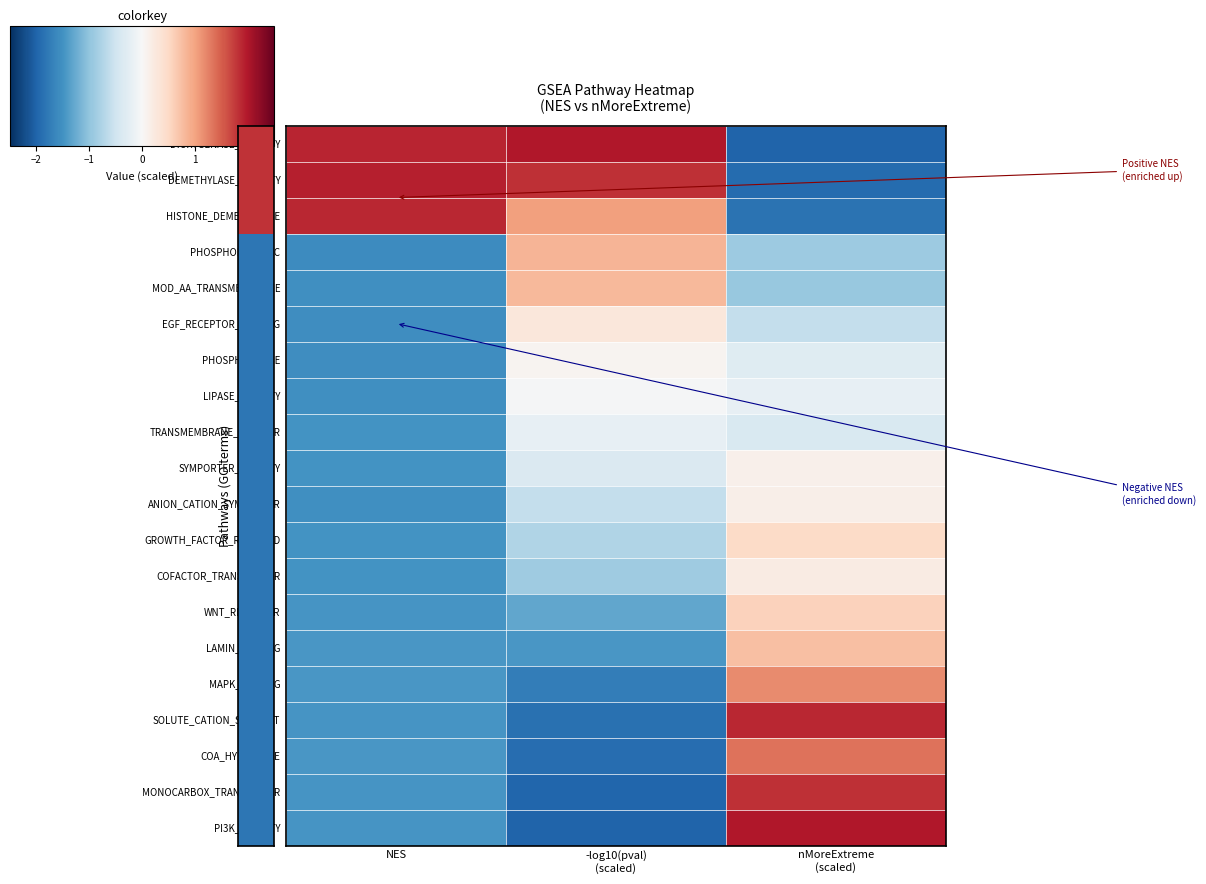

At -log10(pval) (scaled), list the series in order from largest to smallest.

DIOXYGENASE_ACTIVITY, DEMETHYLASE_ACTIVITY, HISTONE_DEMETHYLASE, PHOSPHOLIPASE_C, MOD_AA_TRANSMEMBRANE, EGF_RECEPTOR_BINDING, PHOSPHOLIPASE, LIPASE_ACTIVITY, TRANSMEMBRANE_REC_SER, SYMPORTER_ACTIVITY, ANION_CATION_SYMPORTER, GROWTH_FACTOR_REC_BIND, COFACTOR_TRANSPORTER, WNT_RECEPTOR, LAMIN_BINDING, MAPK_BINDING, SOLUTE_CATION_SYMPORT, COA_HYDROLASE, MONOCARBOX_TRANSMEMBR, PI3K_ACTIVITY